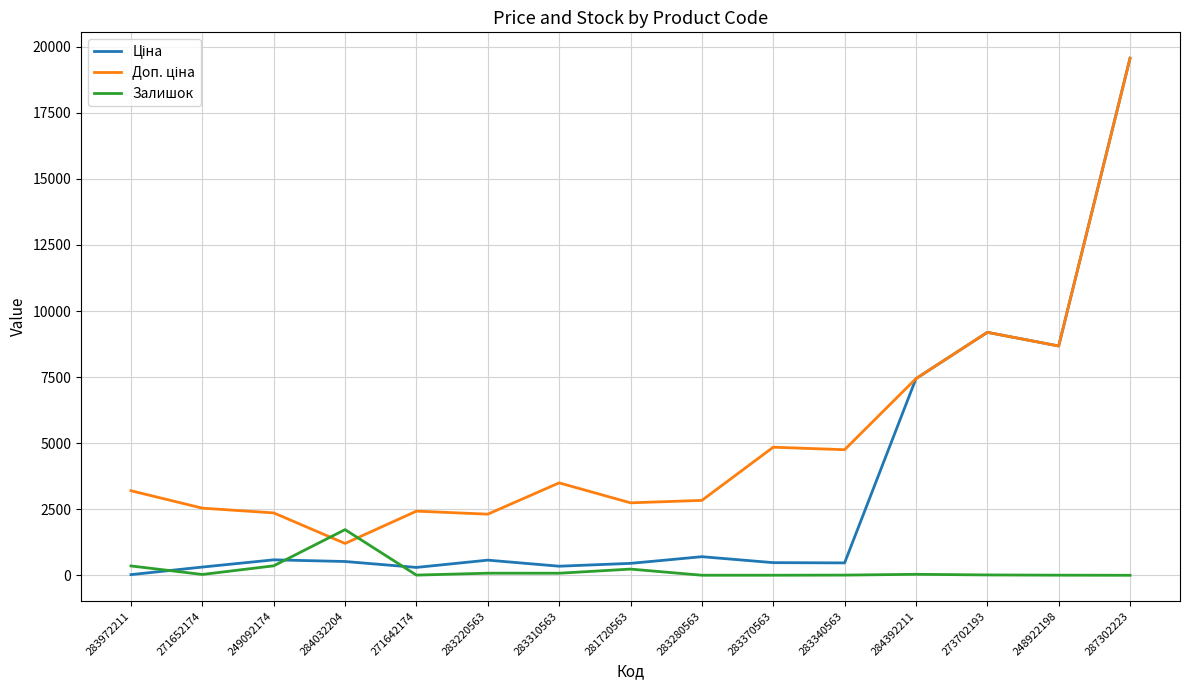

At which category is the sum across all series the highest?

287302223